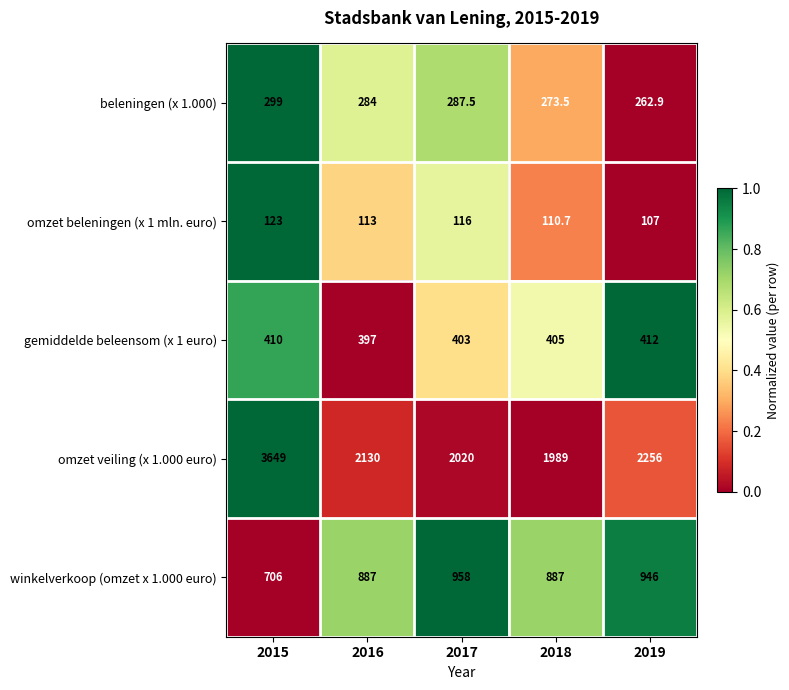

List the labels in order of omzet veiling (x 1.000 euro) value, largest first.

2015, 2019, 2016, 2017, 2018